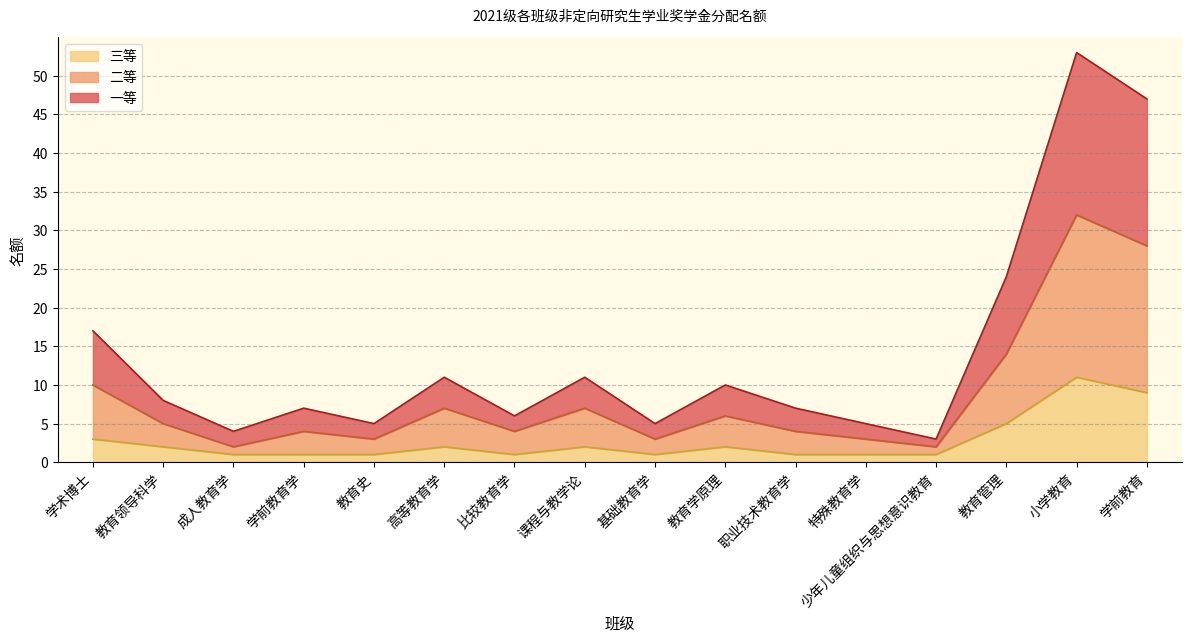

The 三等 series shows 2 at 学前教育学. True or false?

False